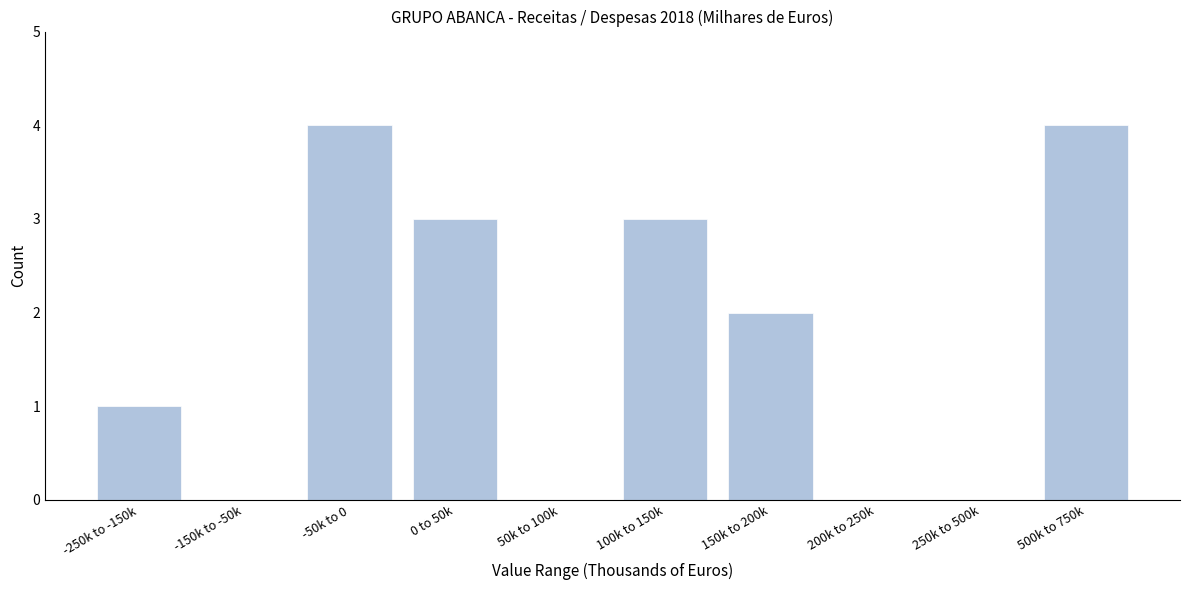

Reading left to right, what are all the values shown in this chart?

-250k to -150k=1	-150k to -50k=0	-50k to 0=4	0 to 50k=3	50k to 100k=0	100k to 150k=3	150k to 200k=2	200k to 250k=0	250k to 500k=0	500k to 750k=4